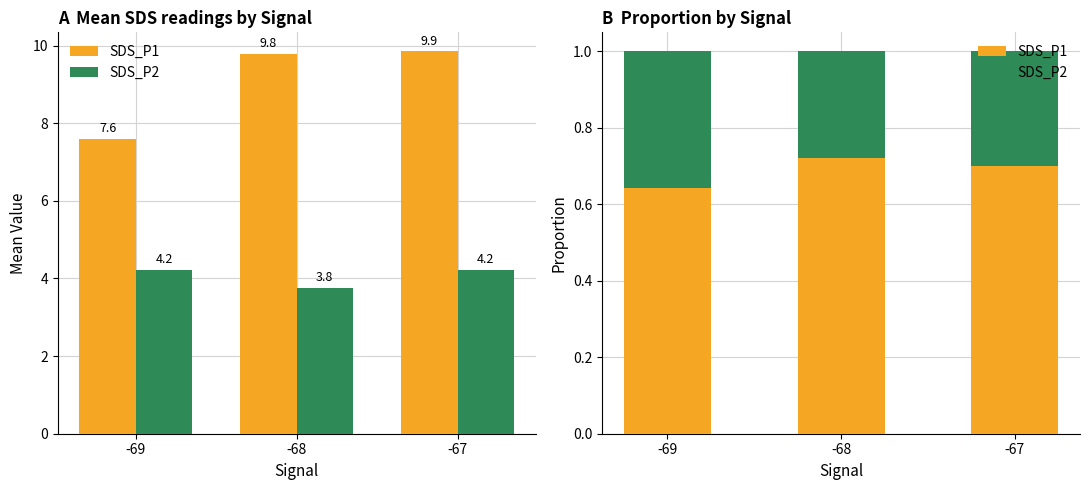

What is the smallest value displayed?

0.3